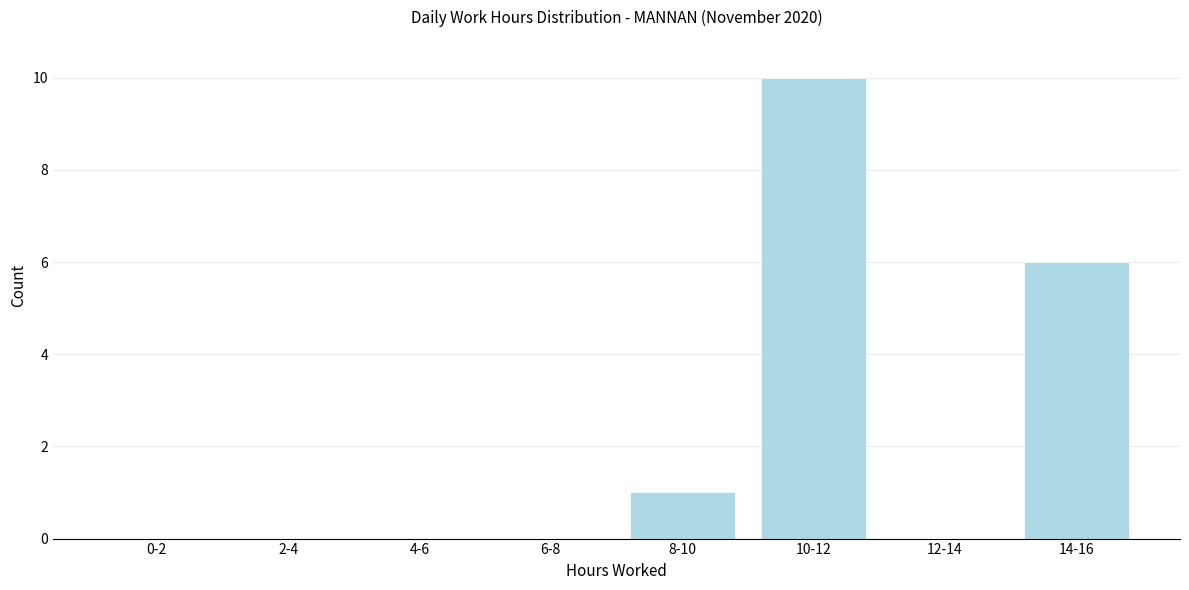

Reading right to left, extract all data points from this chart.

14-16=6	12-14=0	10-12=10	8-10=1	6-8=0	4-6=0	2-4=0	0-2=0